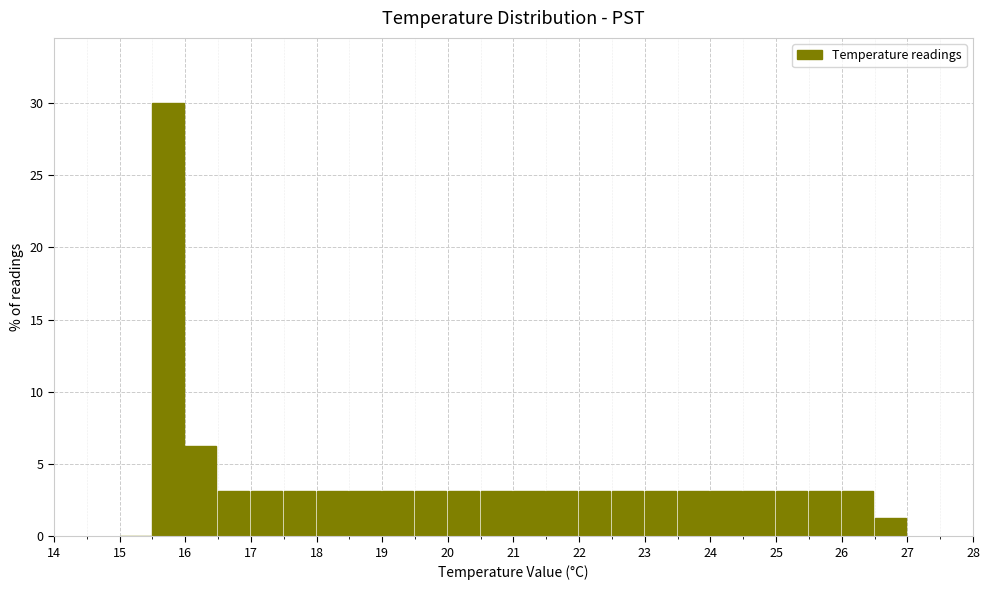

How tall is the bar that spans 21.5 to 22.0 on the x-axis? The values are not printed on the chart, so give them approximately, as read against the axis.

3.0